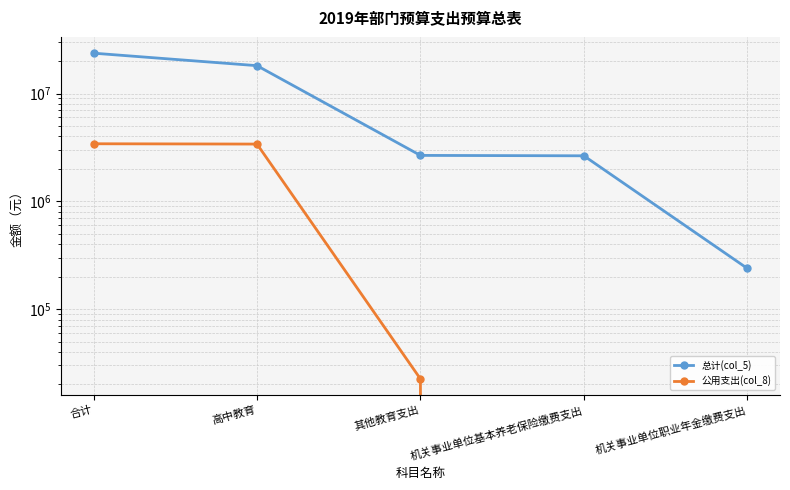

True or false: 公用支出(col_8) has a value of 4438115.3 at 高中教育.

False